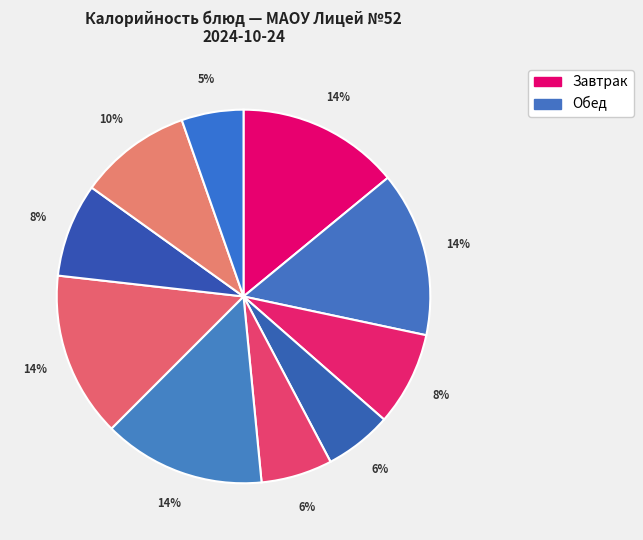

How many segments does this pie chart have?

10